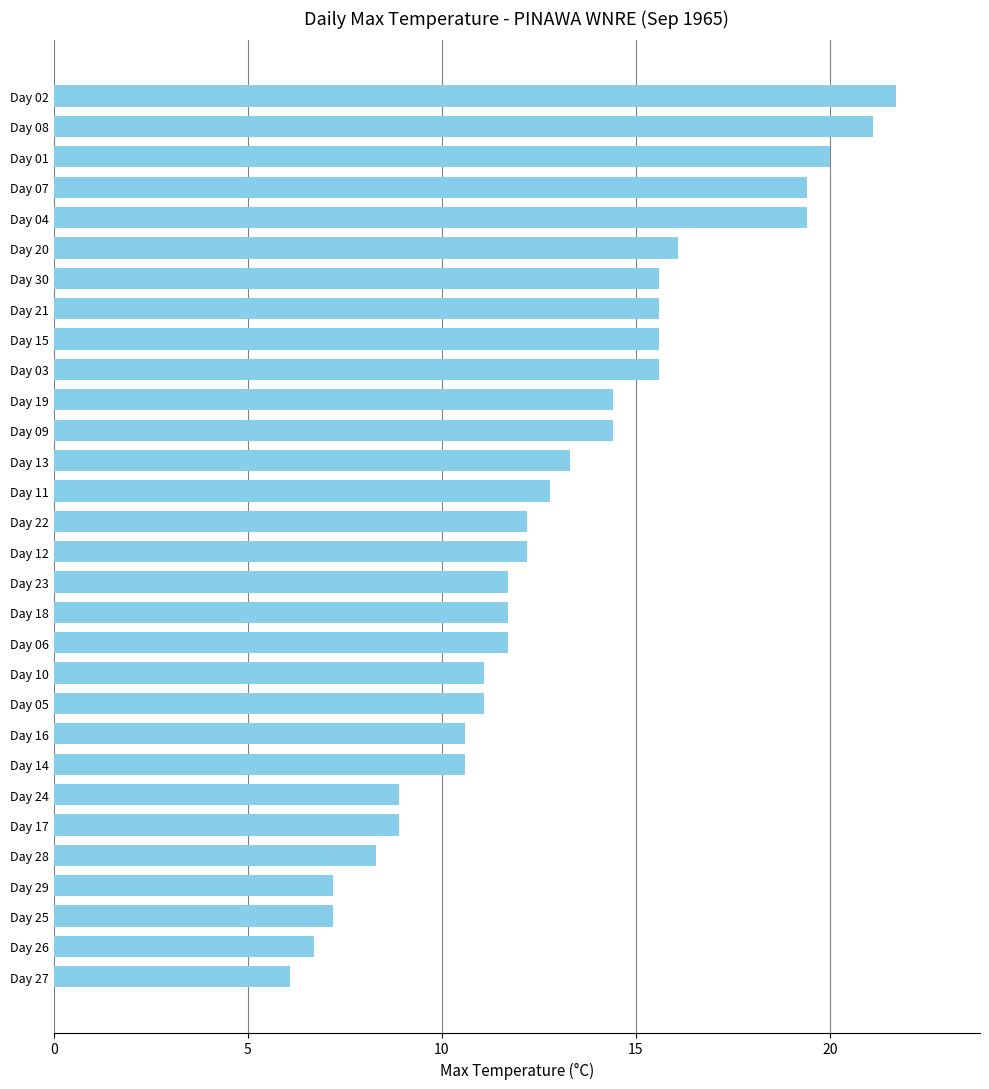

What is the difference between the maximum and minimum values?

15.6